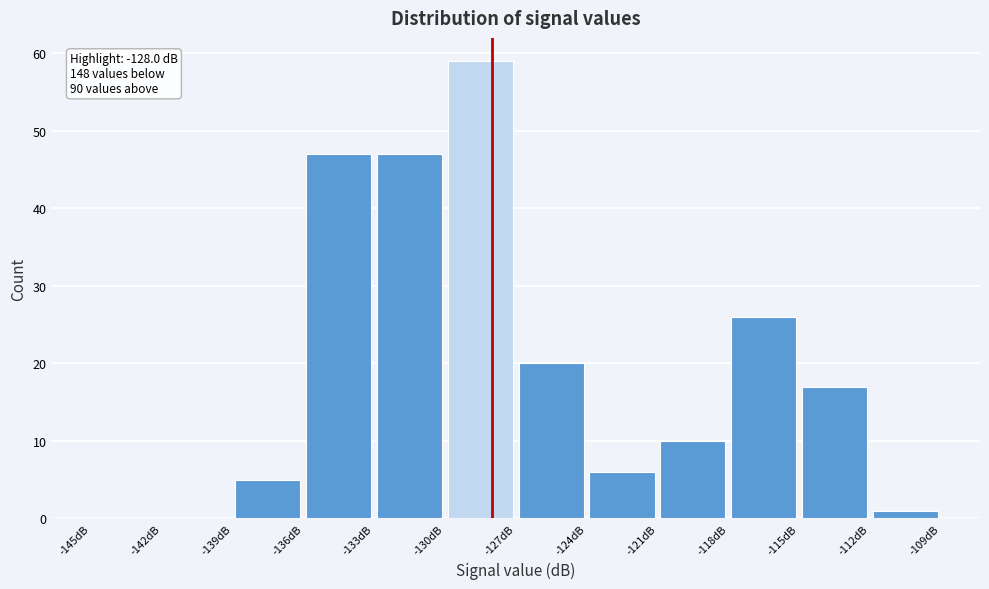

Over which range of the x-axis is the bar tallest?

-130 to -127